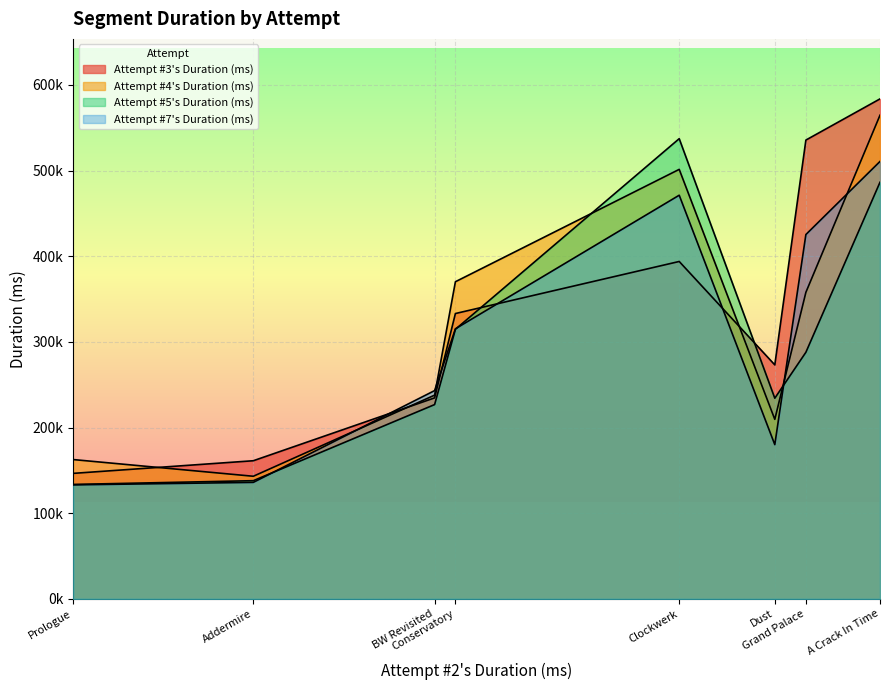

In Attempt #7's Duration (ms), how many points are lower than both neighbors (excluding endpoints)?

1